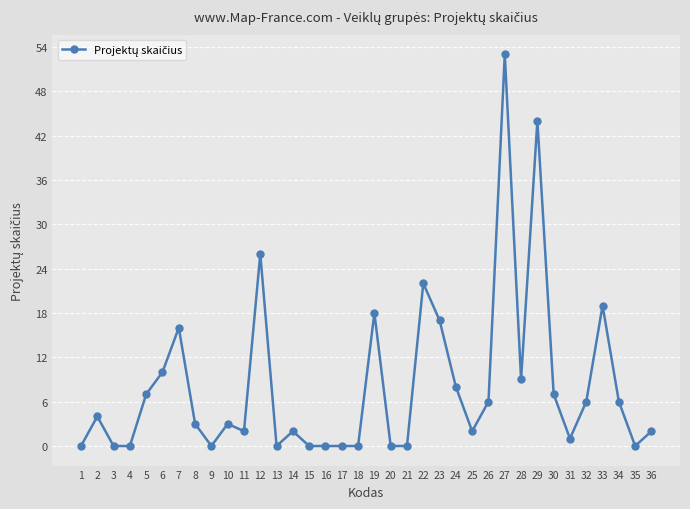

Where is the first local maximum?

2